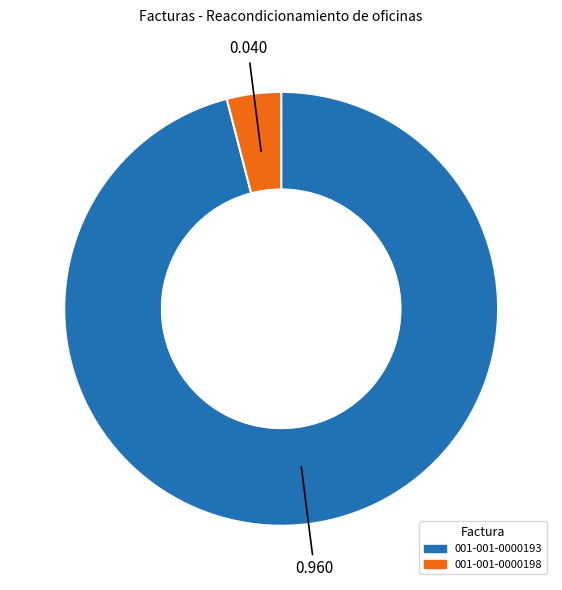

How many segments does this pie chart have?

2